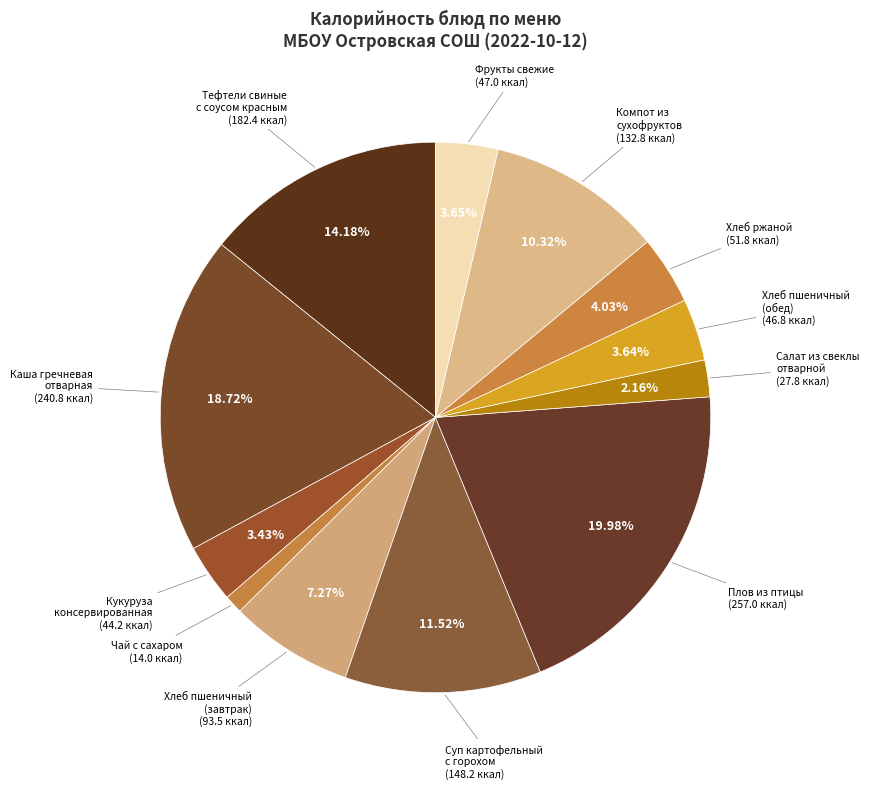

Combined, do Плов из птицы and Суп картофельный с горохом account for over 50%?

No